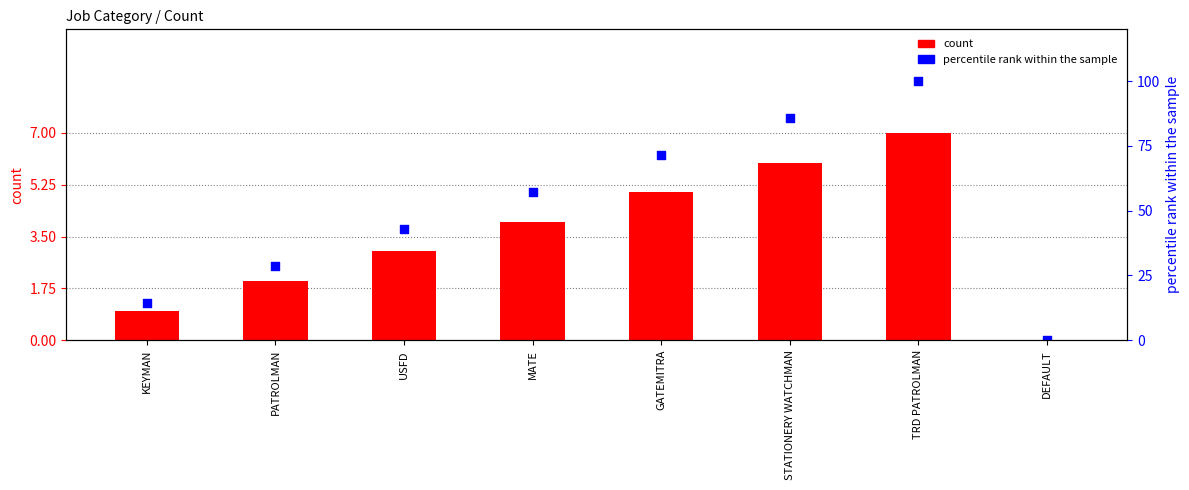

At how many categories does at least one series exceed 67?

3